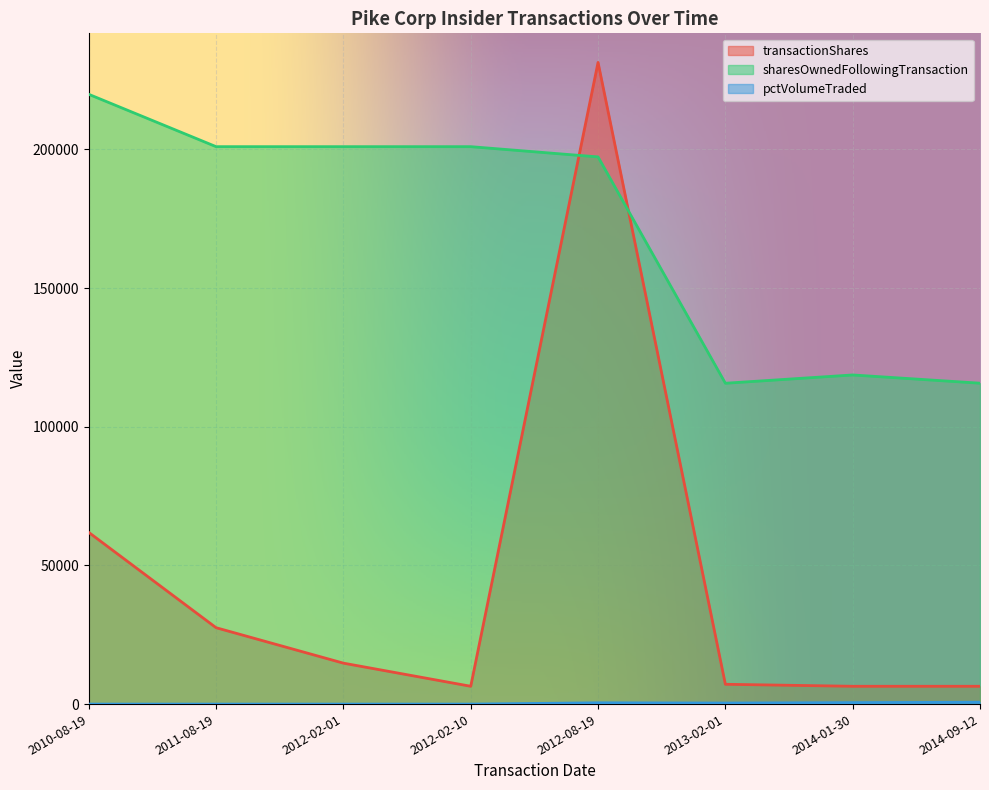

True or false: pctVolumeTraded and transactionShares intersect in this chart.

False